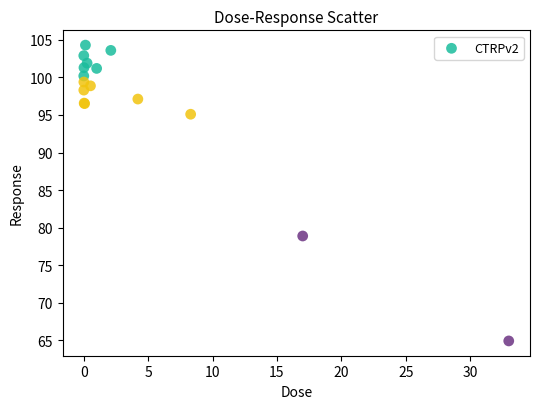

What Y value in the scatter plot is closest to 84?

78.9